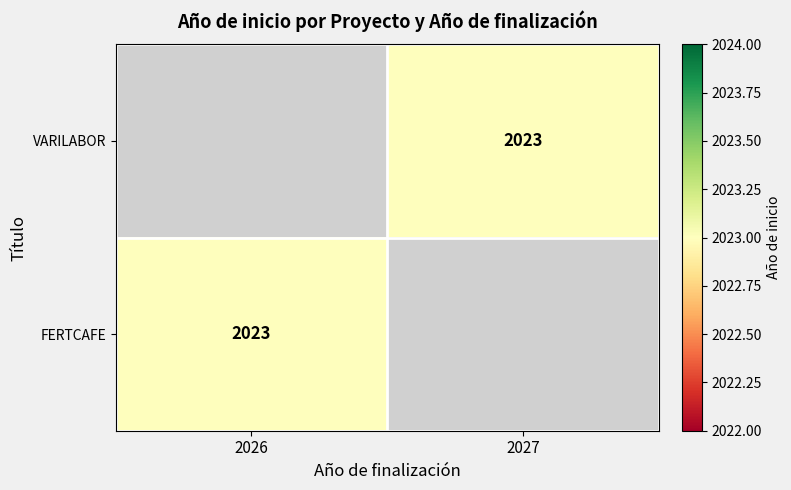

List the series in order of their overall mean, highest first.

VARILABOR, FERTCAFE